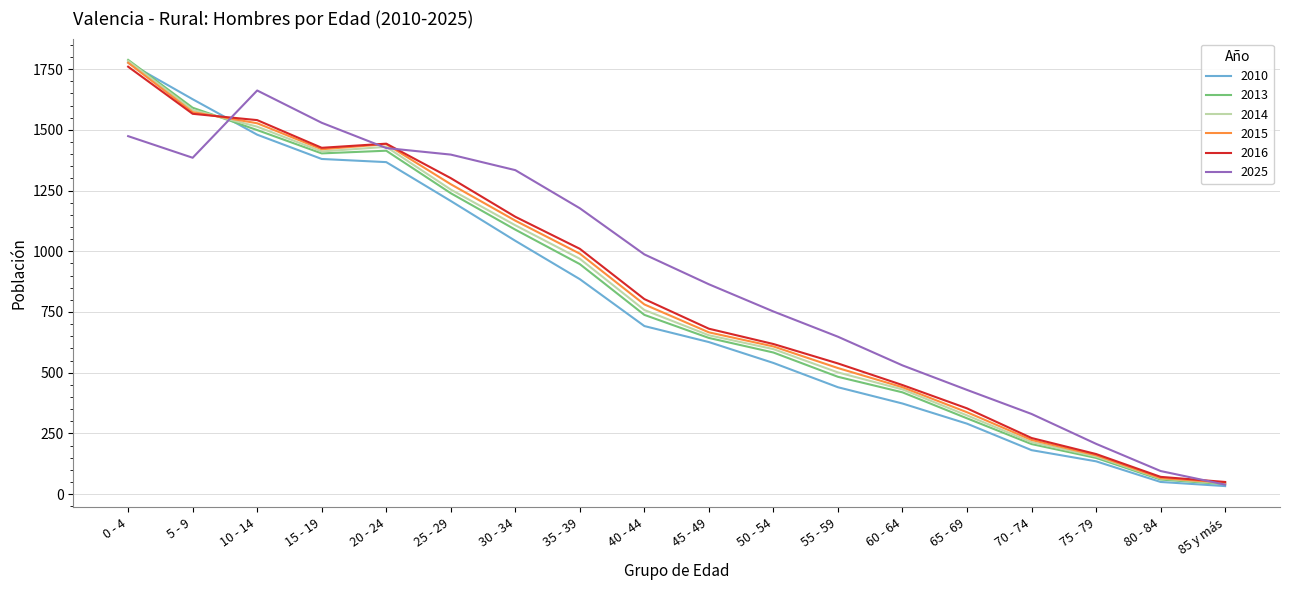

What is the difference between the maximum and minimum values in the 2016 series?

1710